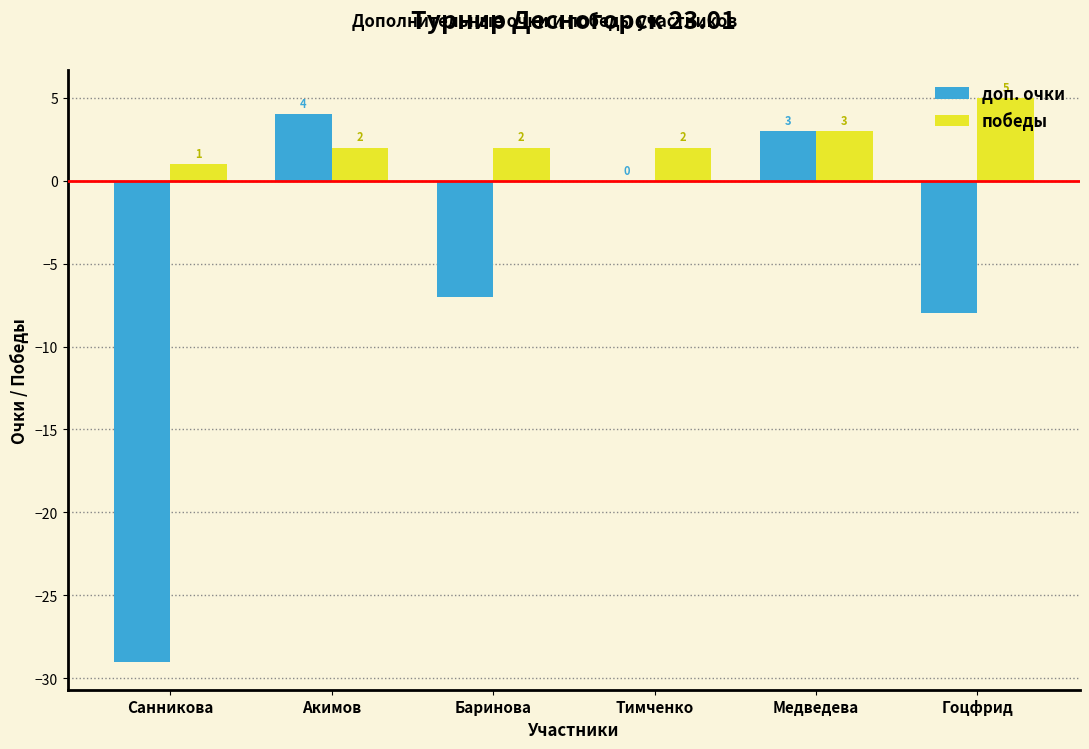

What is the greatest value displayed?

5